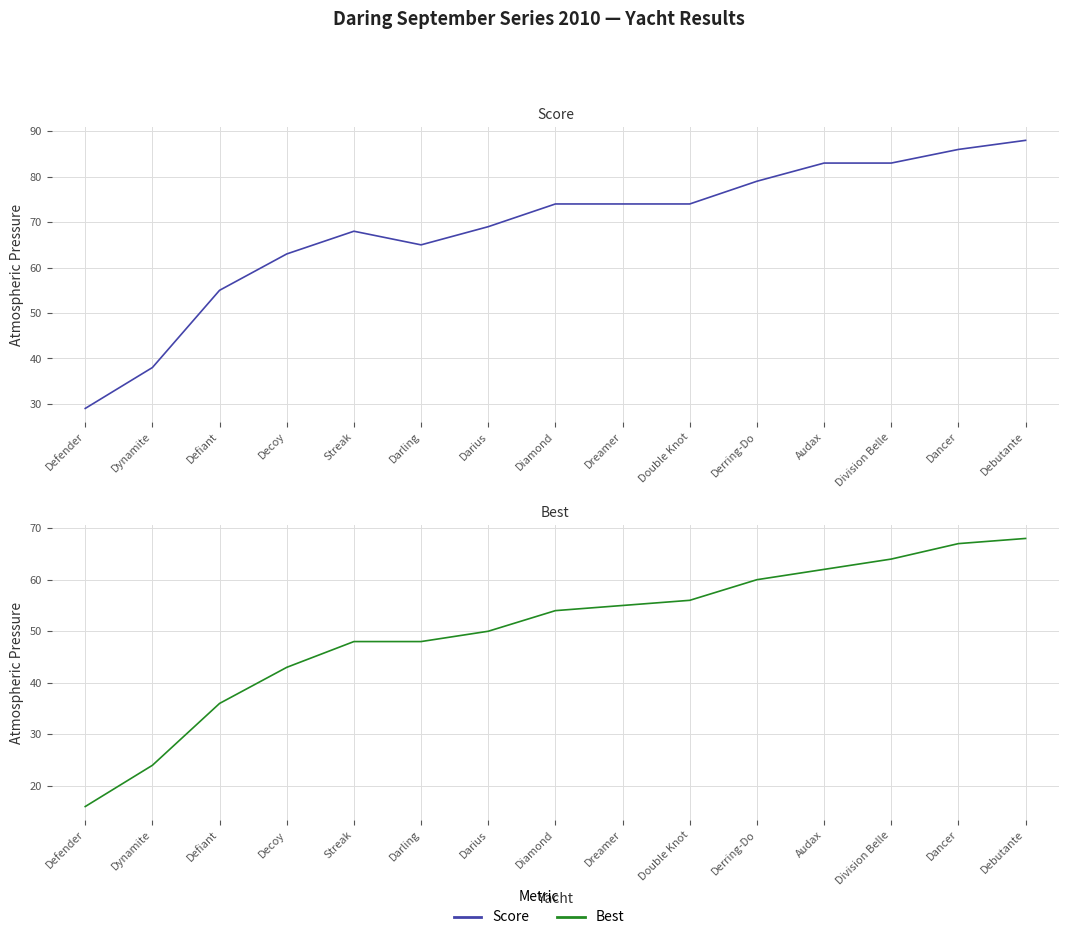

True or false: Score has a value of 28 at Audax.

False